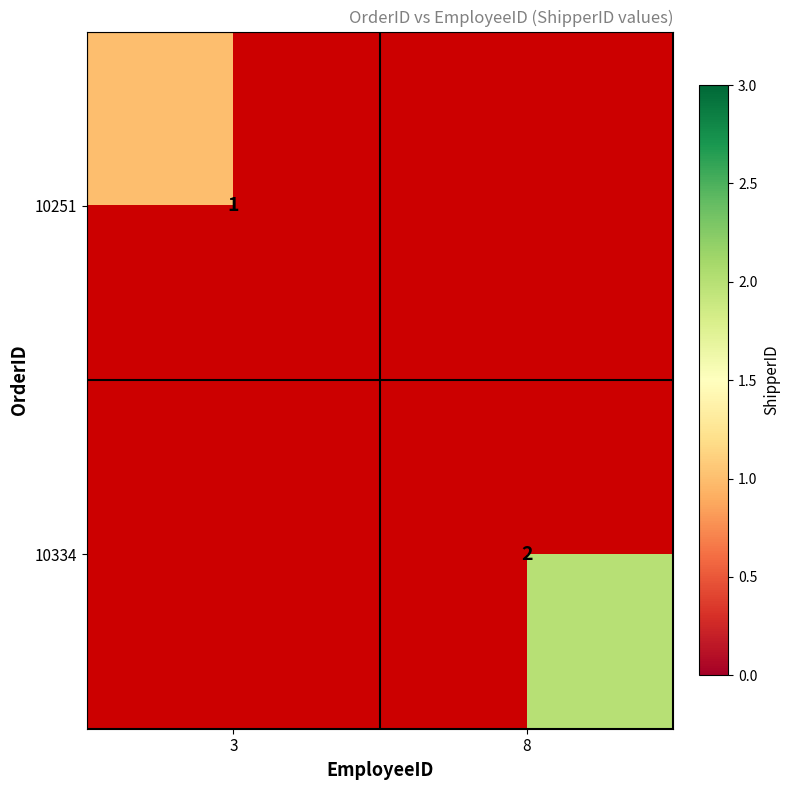

Is the value of 10251 at 3 greater than the value of 10334 at 8?

No